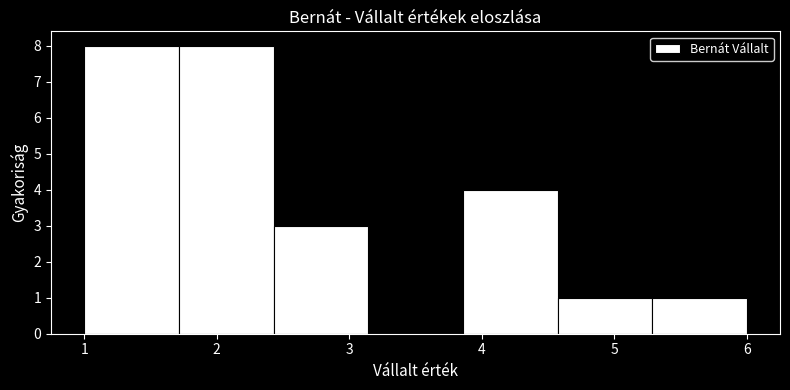

Reading left to right, list every bar in this chart as the range it spans on the x-axis followed by its height. Neither the bar edges nor the heights are printed on the chart, so give them approximately, as read against the axes.

1.0 to 1.7: 8
1.7 to 2.4: 8
2.4 to 3.1: 3
3.1 to 3.9: 0
3.9 to 4.6: 4
4.6 to 5.3: 1
5.3 to 6.0: 1